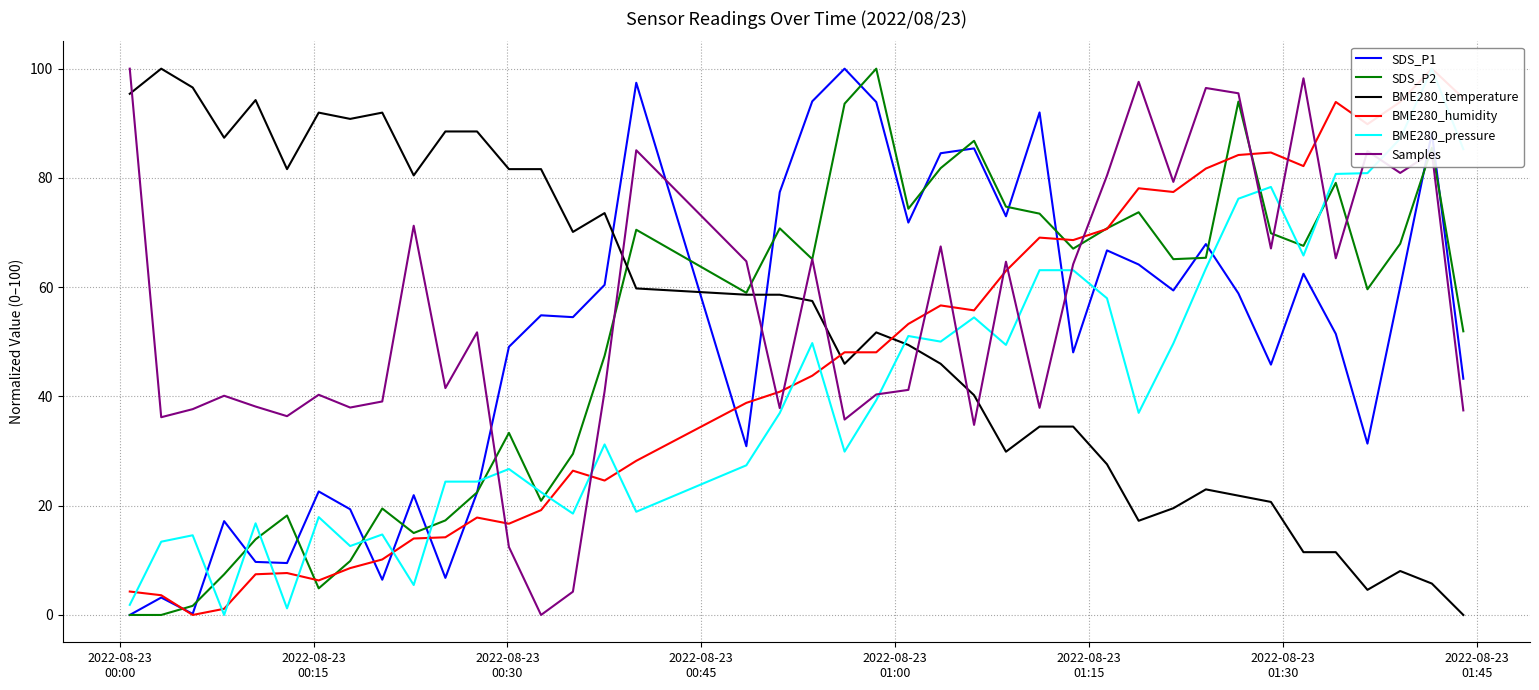

Which series ends up on top after the final intersection of SDS_P1 and BME280_temperature?

SDS_P1